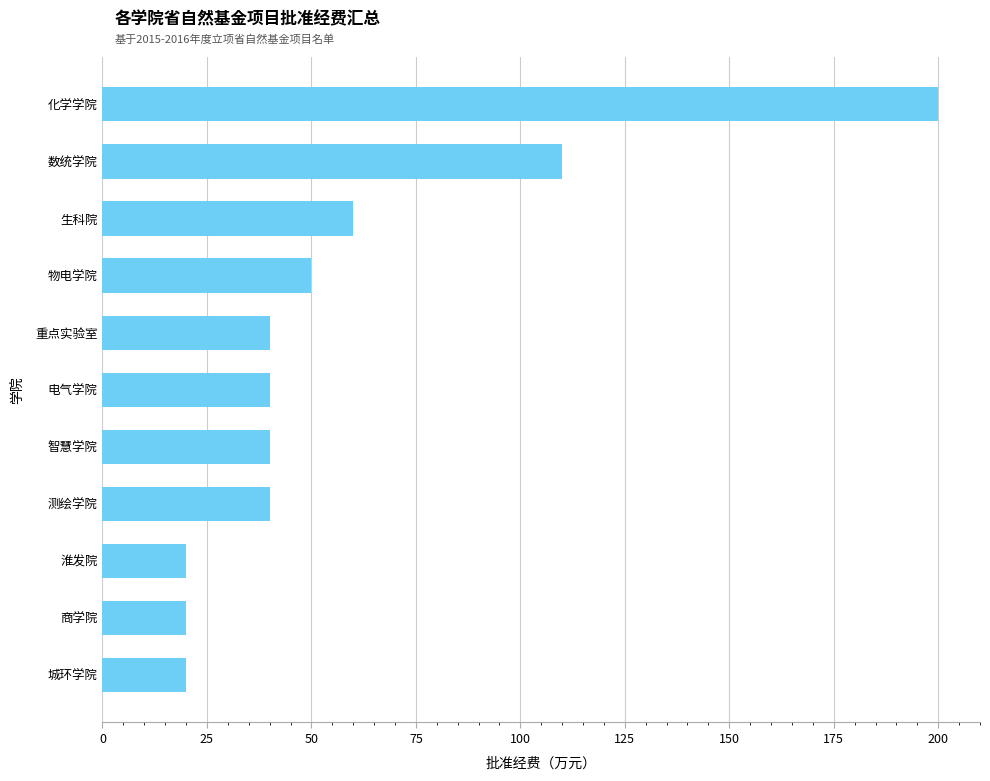

What is the greatest value displayed?

200